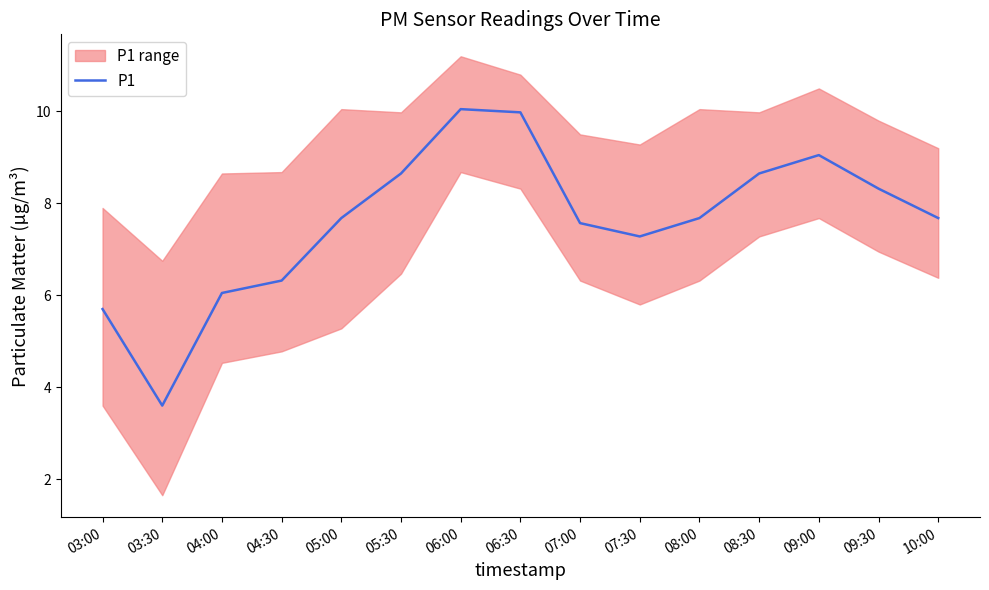

Where does the data first go above 7?

05:00